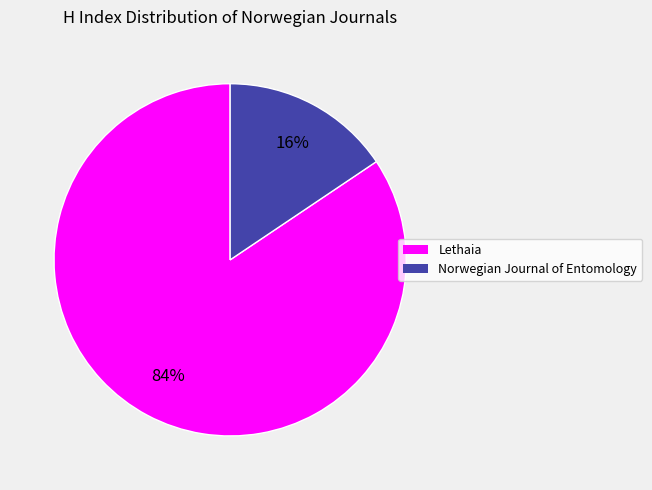

To the nearest percent, what is the combined percentage of Norwegian Journal of Entomology and Lethaia?

100%